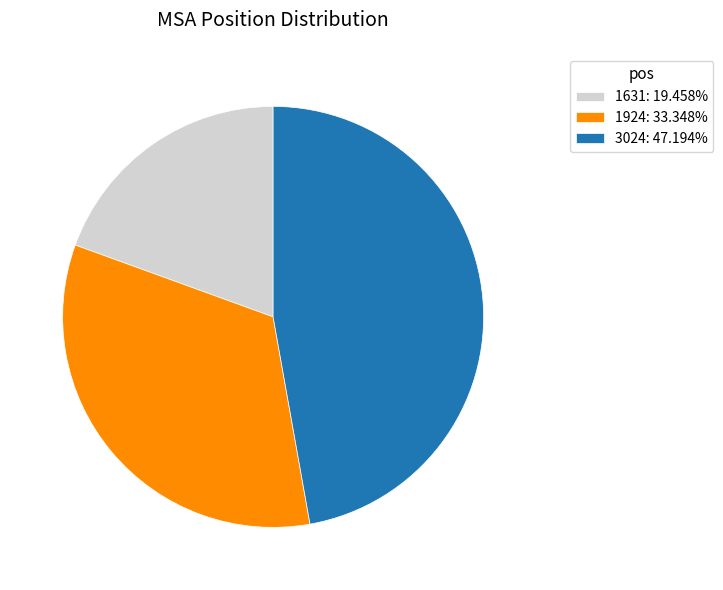

What is the ratio of the value at 1924: 33.348% to the value at 3024: 47.194%?

0.7